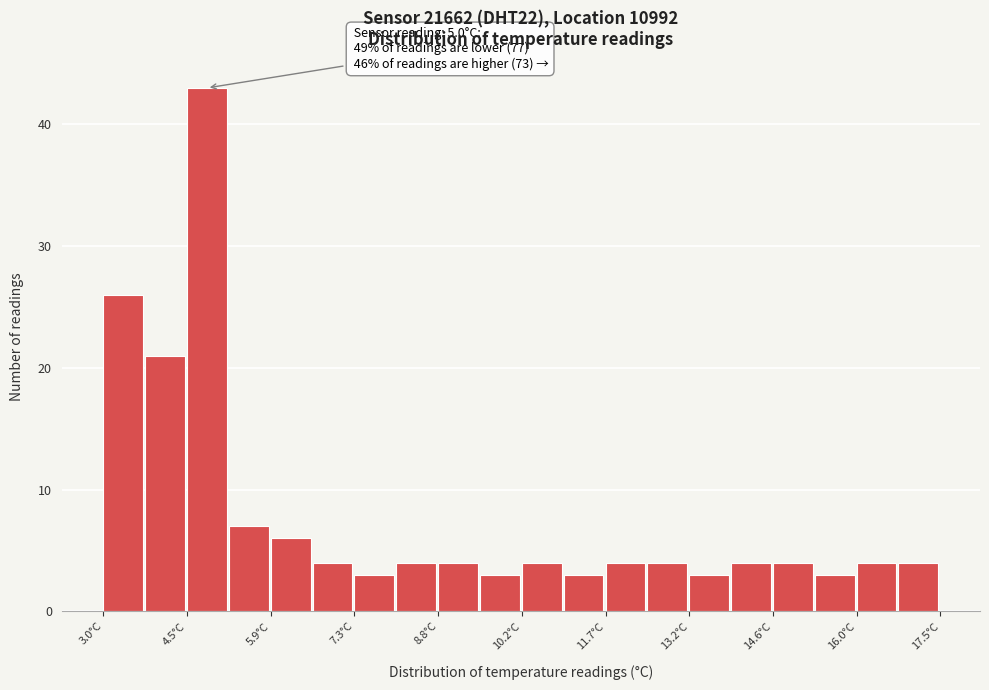

Around what value on the x-axis is the tallest bar? Give the approximate position of its centre, as read against the axis.

4.8